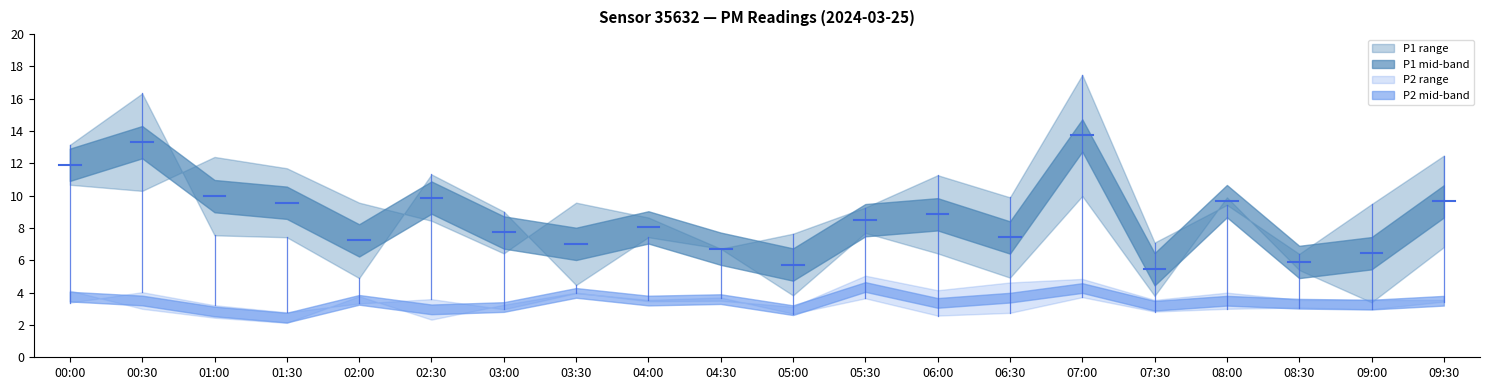

Read the P2_upper value at 02:00.

3.8